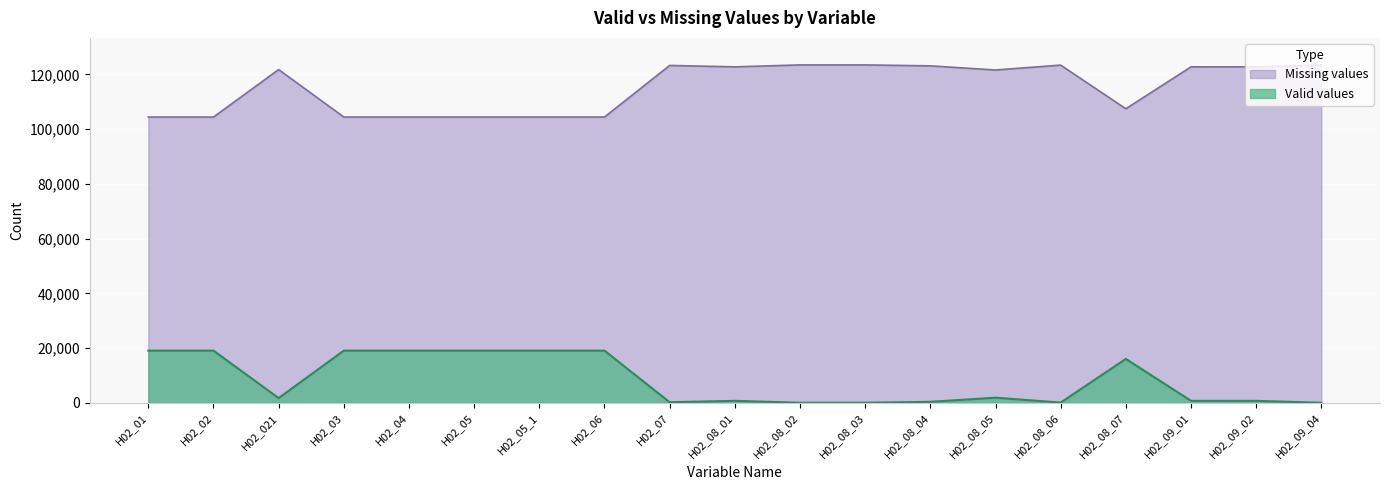

In Valid values, how many points are higher than both neighbors (excluding endpoints)?

3